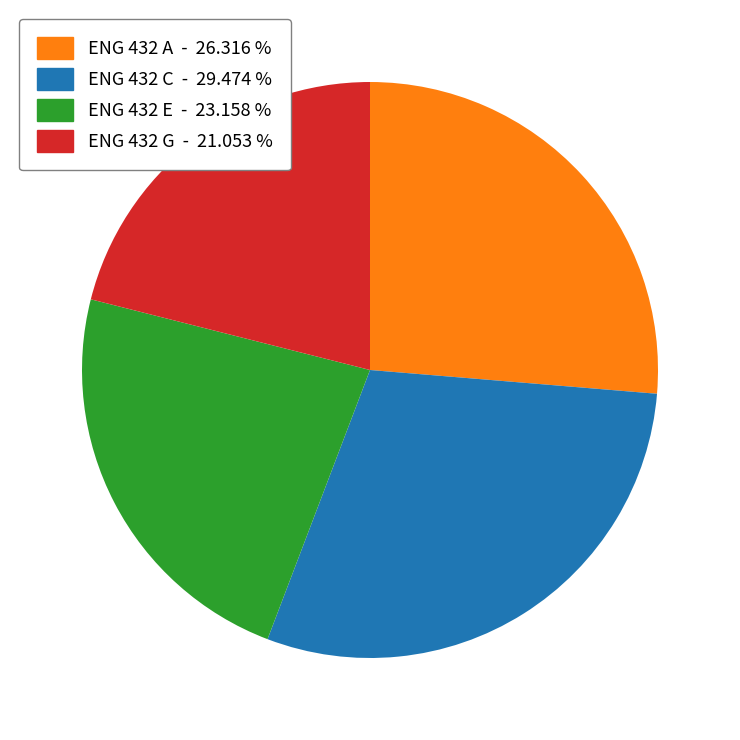

How many segments does this pie chart have?

4